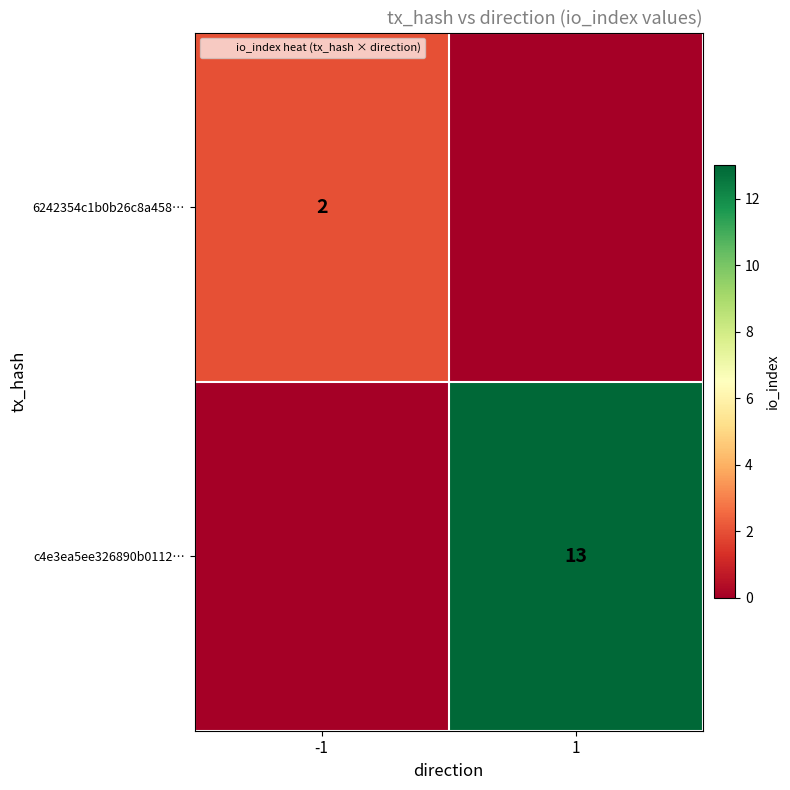

Count the number of data series in this chart.

2